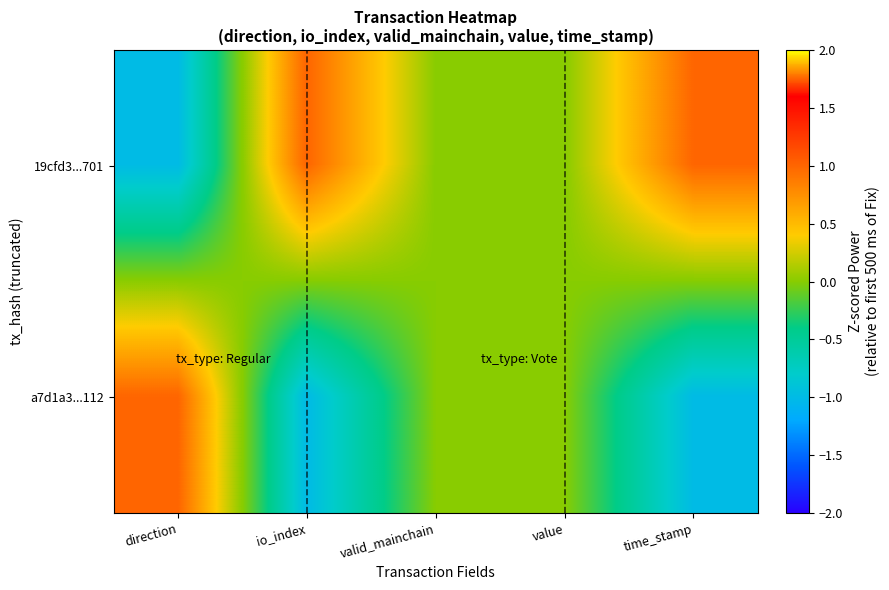

What is the difference between the highest and lowest values at direction?

2